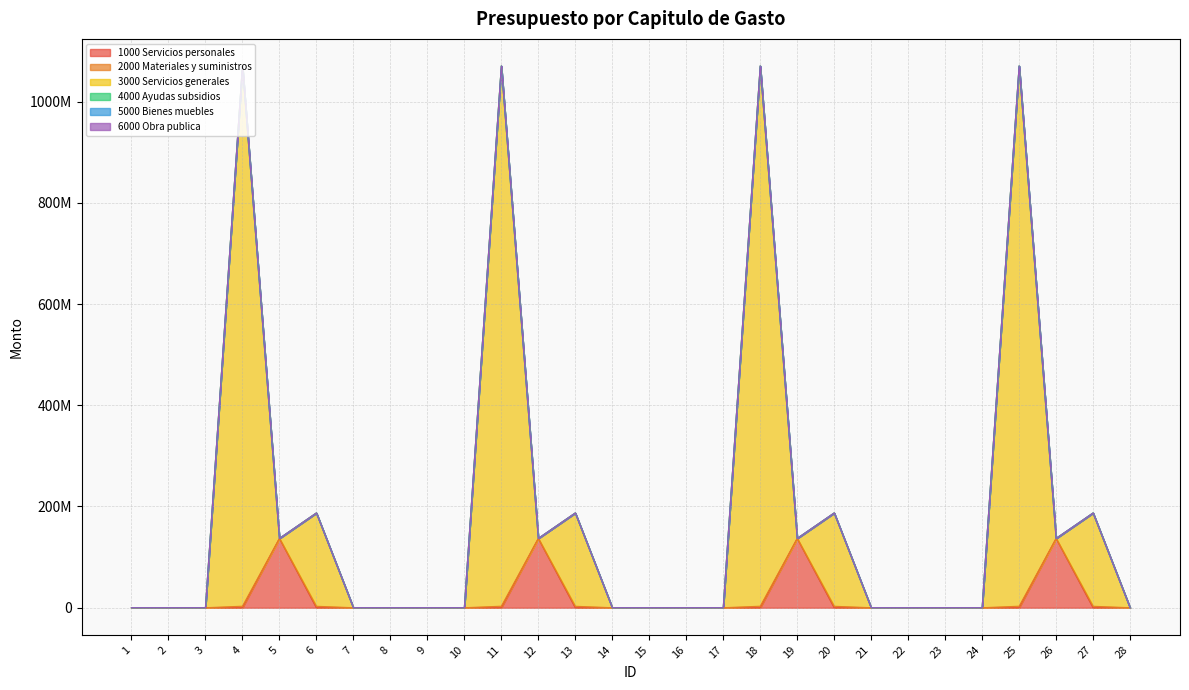

List the labels in order of 6000 Obra publica value, smallest first.

1, 2, 3, 4, 5, 6, 7, 8, 9, 10, 11, 12, 13, 14, 15, 16, 17, 18, 19, 20, 21, 22, 23, 24, 25, 26, 27, 28